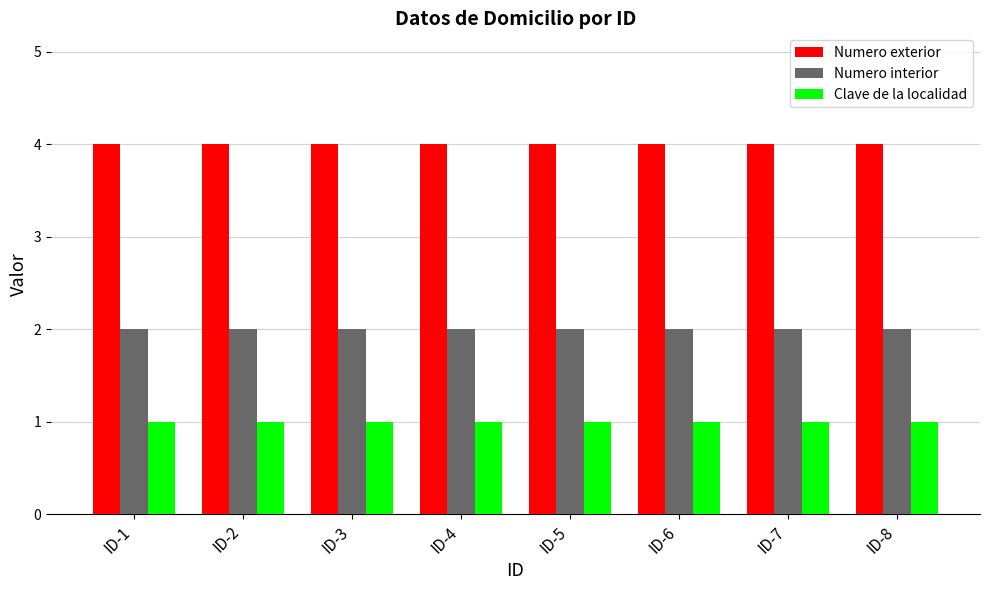

What is the maximum value shown in the chart?

4